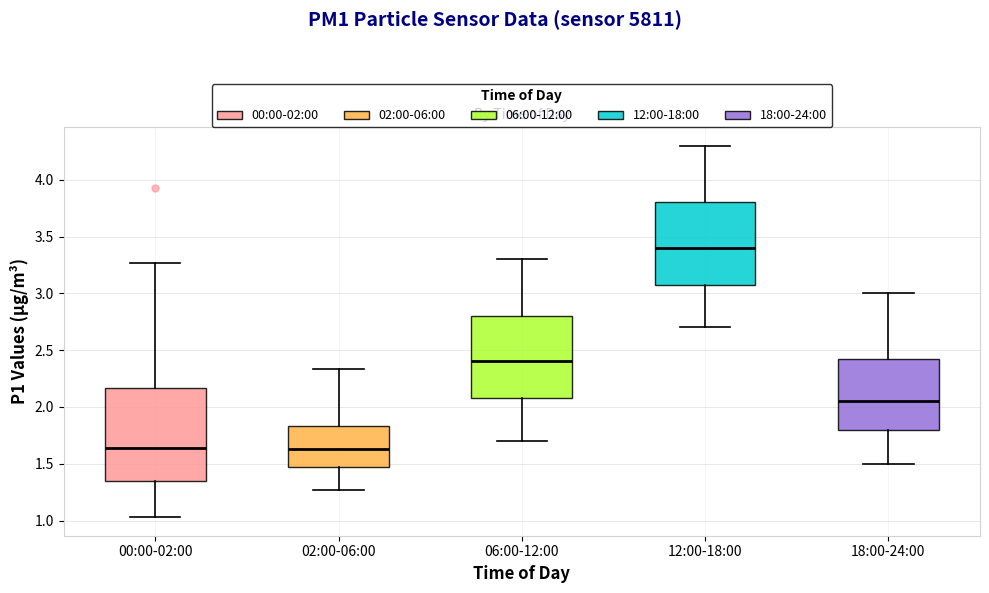

Which box has the highest median line?

12:00-18:00